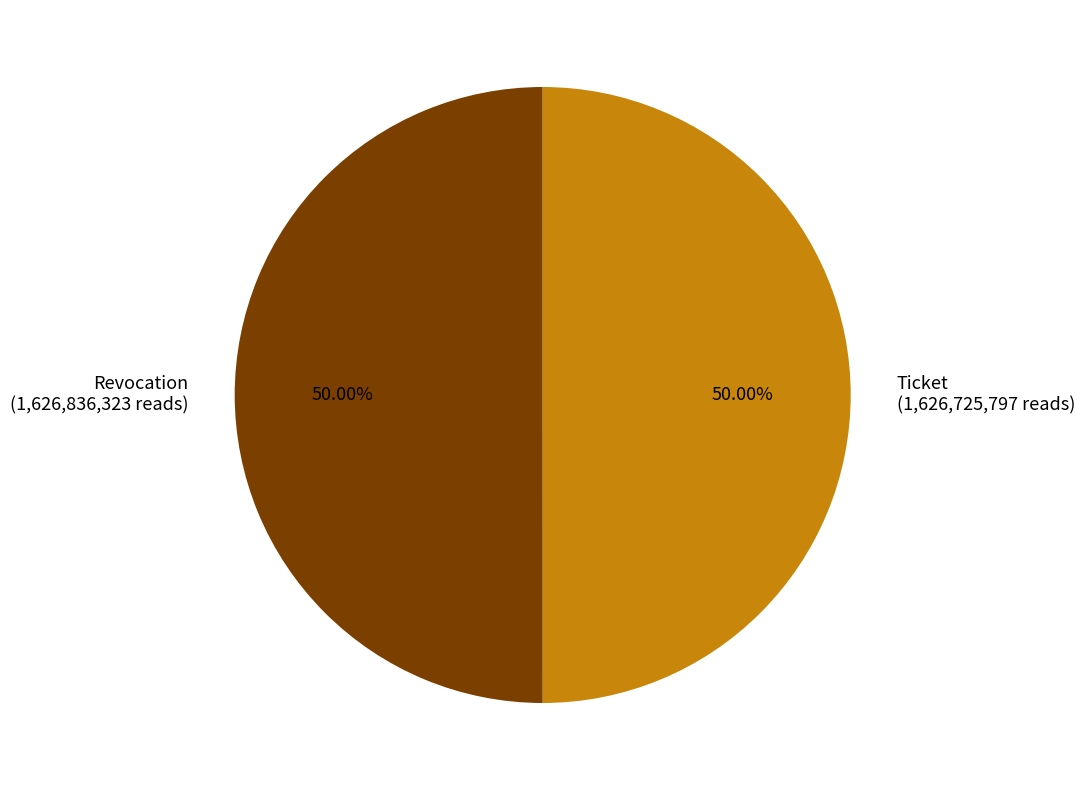

What is the ratio of the value at Revocation (1,626,836,323 reads) to the value at Ticket (1,626,725,797 reads)?

1.0